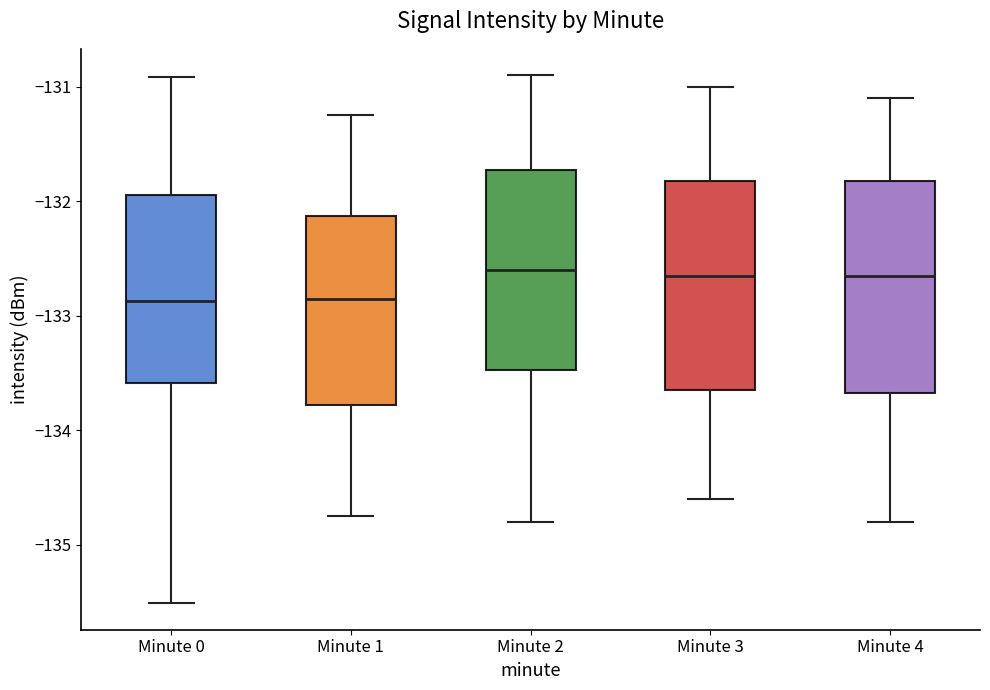

Reading left to right, read every box against the y-axis: the position of its median line, the range the box covers, and the ends of its whiskers. The values are not printed on the chart, so give them approximately, as read against the axis.

Minute 0: median -132.9, box -133.6 to -131.9, whiskers -135.5 to -130.9
Minute 1: median -132.8, box -133.8 to -132.1, whiskers -134.7 to -131.2
Minute 2: median -132.6, box -133.5 to -131.7, whiskers -134.8 to -130.9
Minute 3: median -132.6, box -133.6 to -131.8, whiskers -134.6 to -131.0
Minute 4: median -132.6, box -133.7 to -131.8, whiskers -134.8 to -131.1